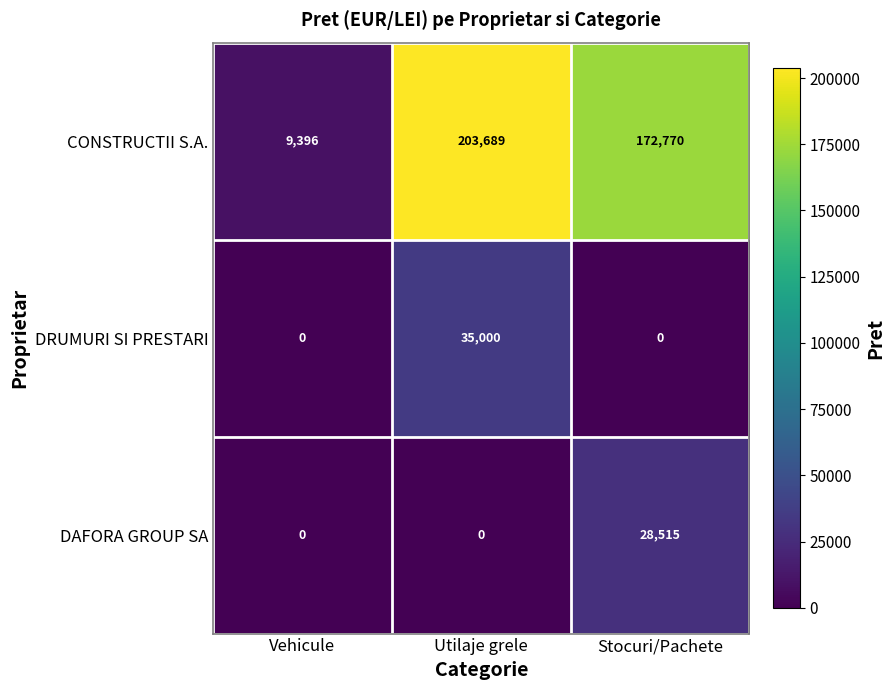

What is the highest value of the CONSTRUCTII S.A. series?

203689